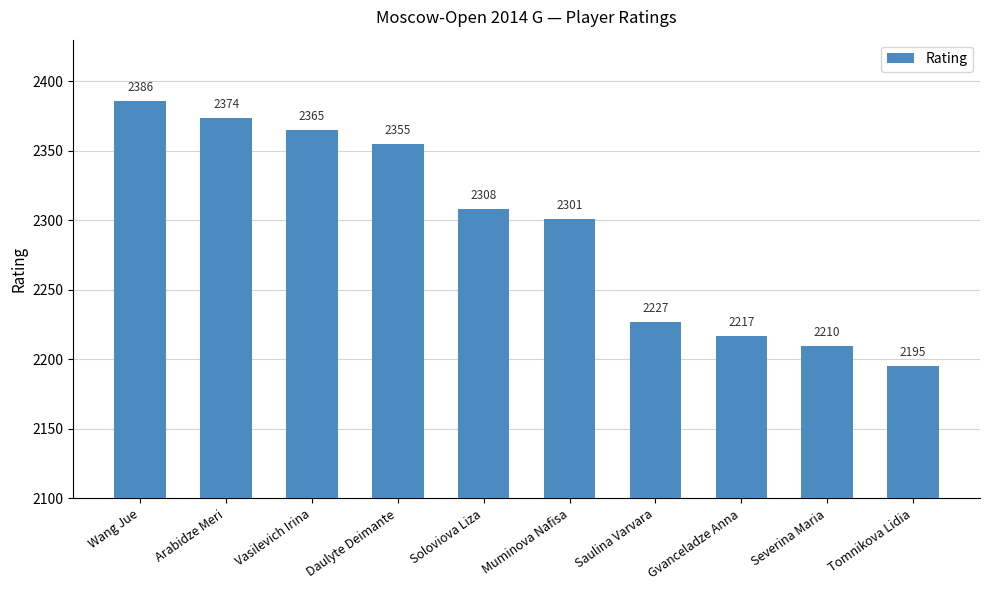

Reading left to right, transcribe all the data shown in this chart.

2386	2374	2365	2355	2308	2301	2227	2217	2210	2195